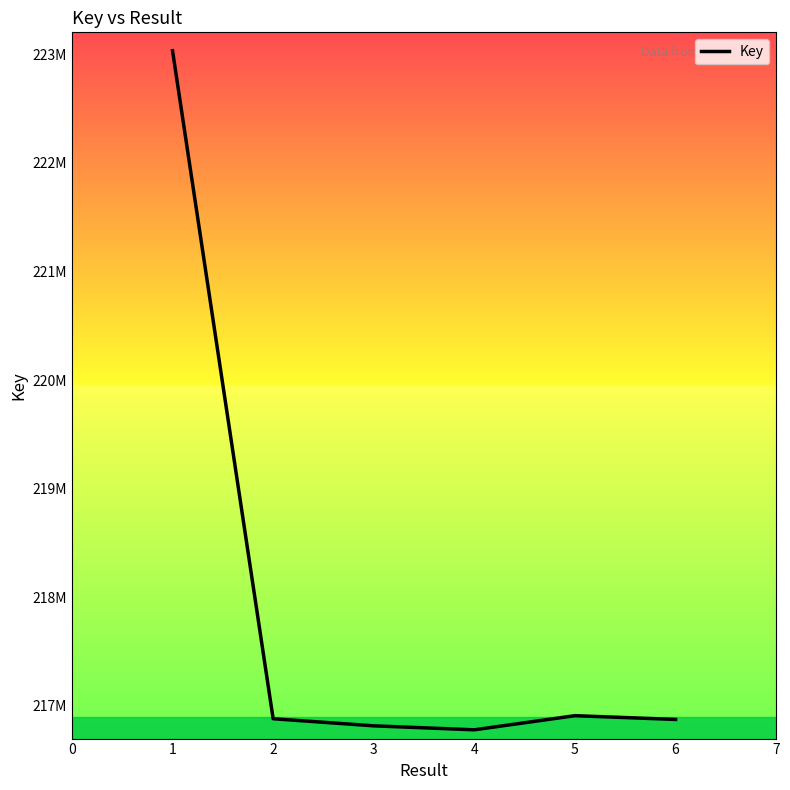

What is the value of the 2nd point from the left?

216882701